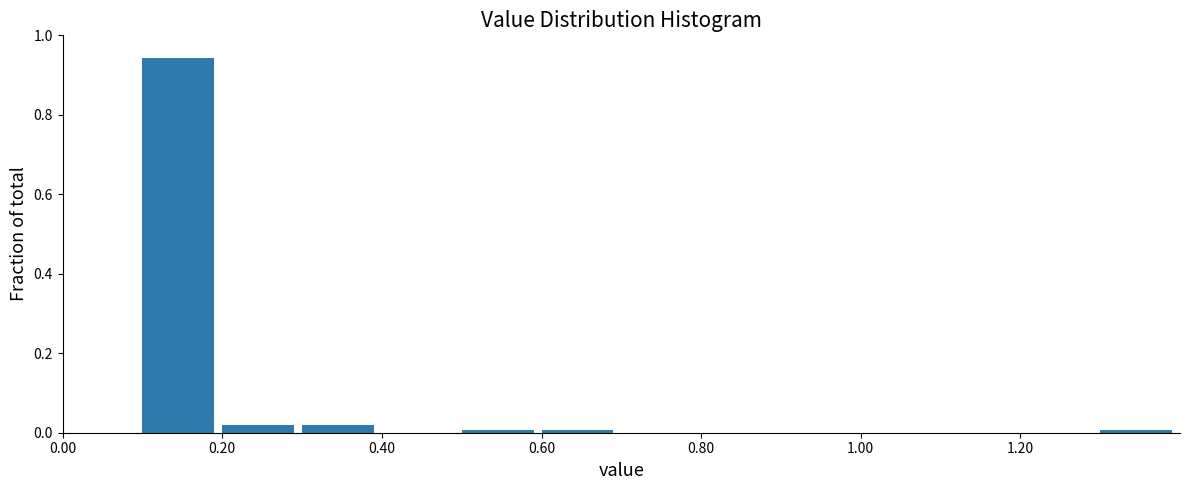

Which range on the x-axis has the tallest bar?

0.1 to 0.2